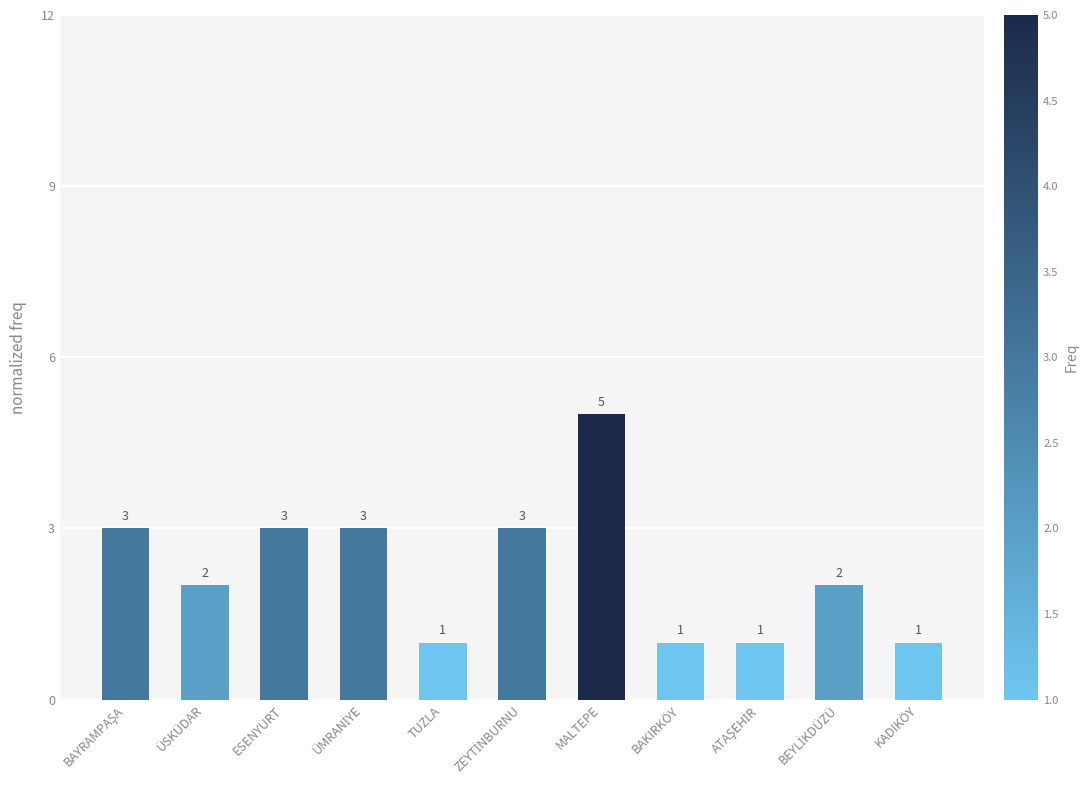

Are the bars horizontal?

No